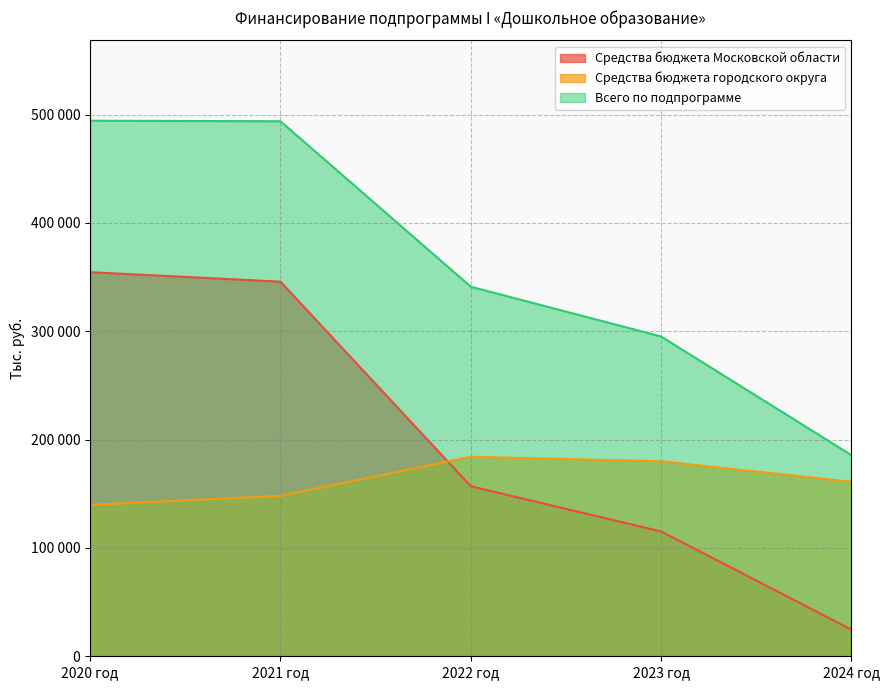

At how many categories does at least one series exceed 57230?

5